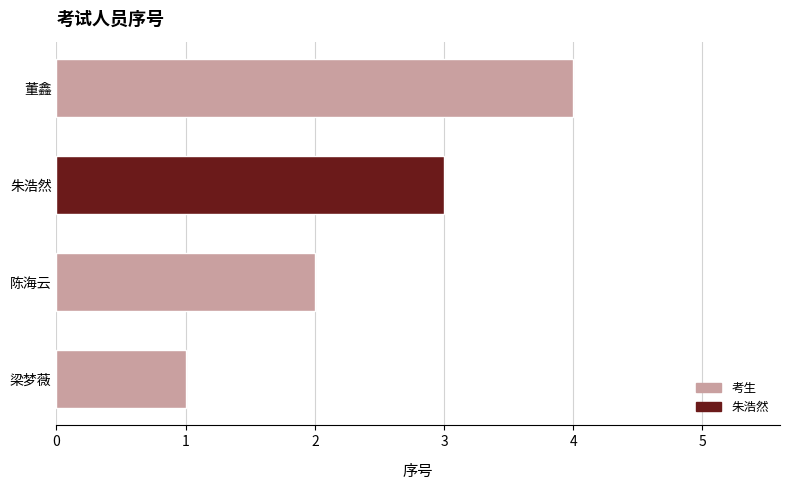

Rank the categories by value from lowest to highest.

梁梦薇, 陈海云, 朱浩然, 董鑫